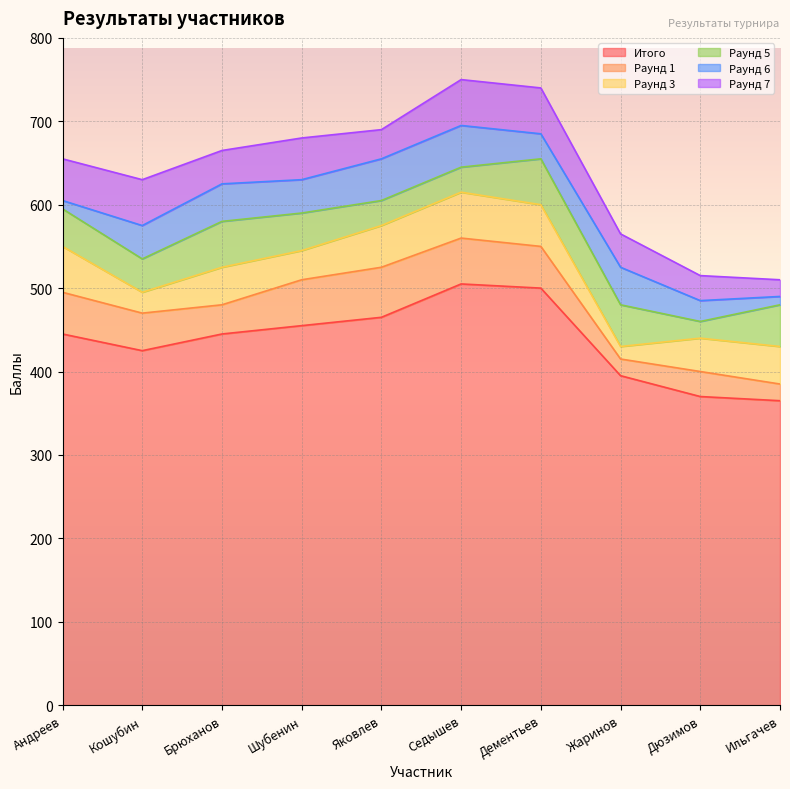

Is the value of Раунд 7 at Дюзимов greater than the value of Раунд 6 at Андреев?

Yes